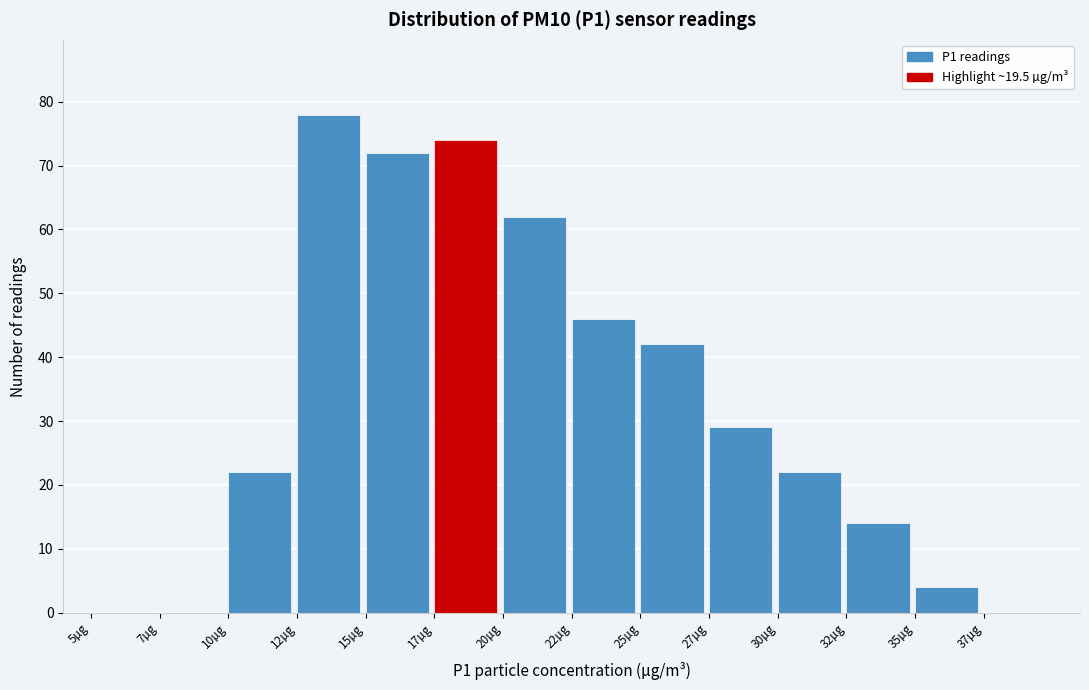

Reading right to left, what are all the values shown in this chart?

37µg=0	35µg=4	32µg=14	30µg=22	27µg=29	25µg=42	22µg=46	20µg=62	17µg=74	15µg=72	12µg=78	10µg=22	7µg=0	5µg=0